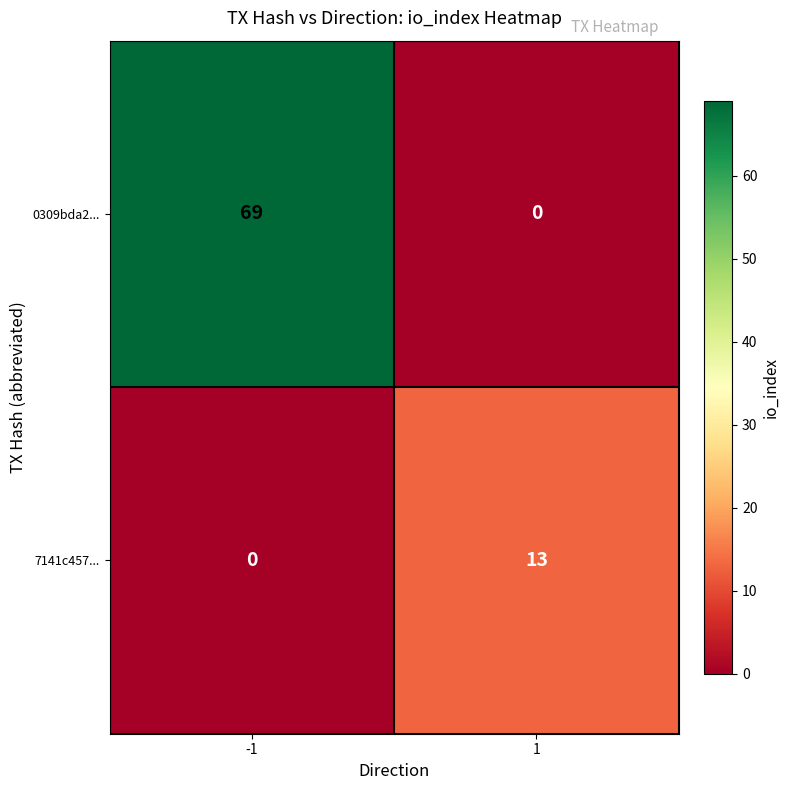

What is the greatest value displayed?

69